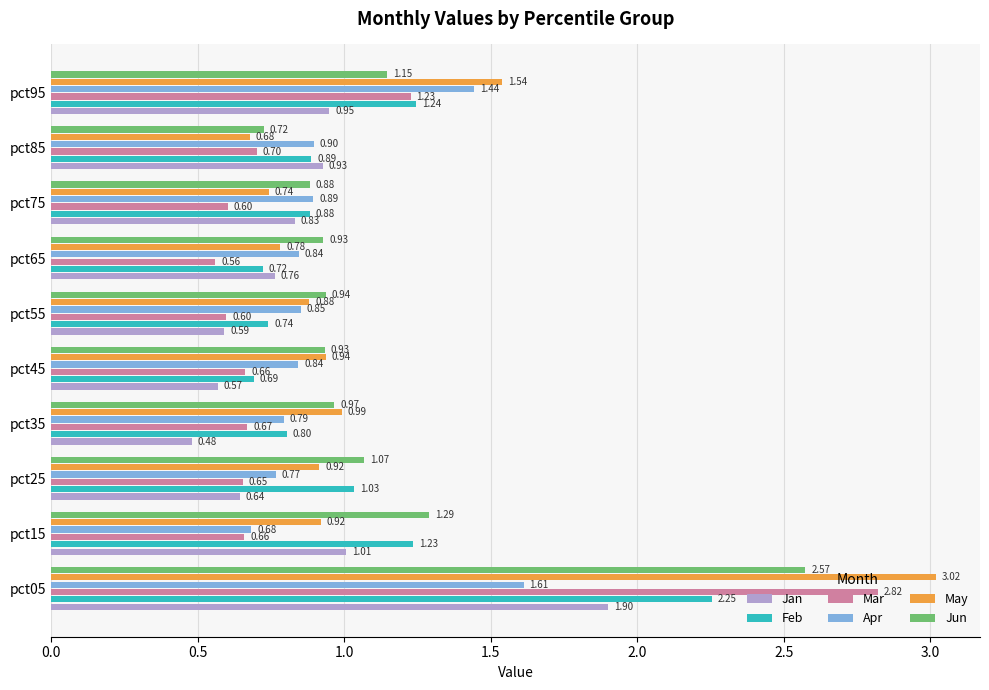

At how many categories does at least one series exceed 2?

1